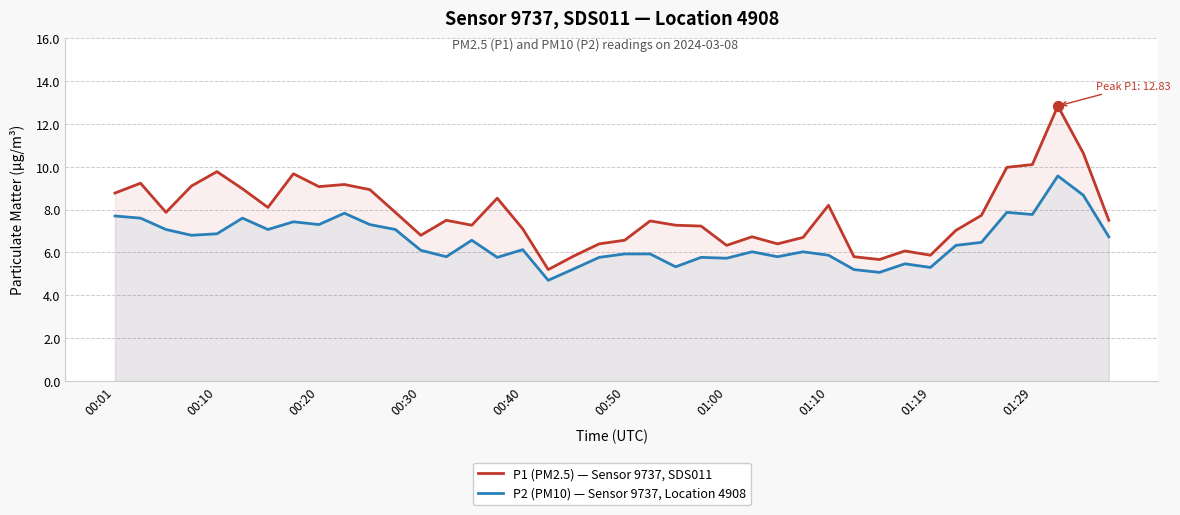

What are all the series names shown in the legend?

P1 (PM2.5) — Sensor 9737, SDS011, P2 (PM10) — Sensor 9737, Location 4908